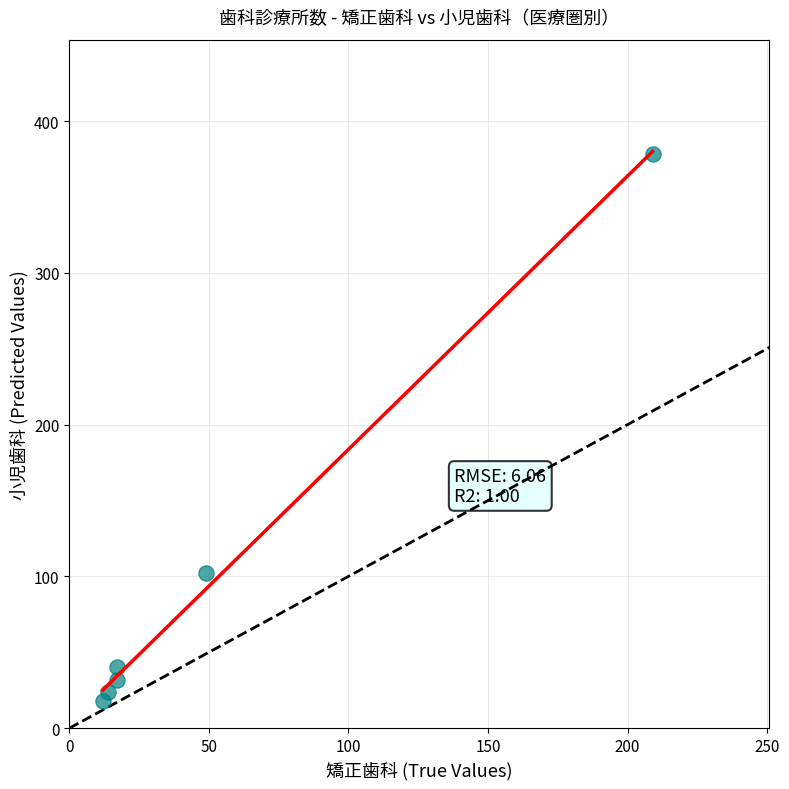

What is the average X value?

53